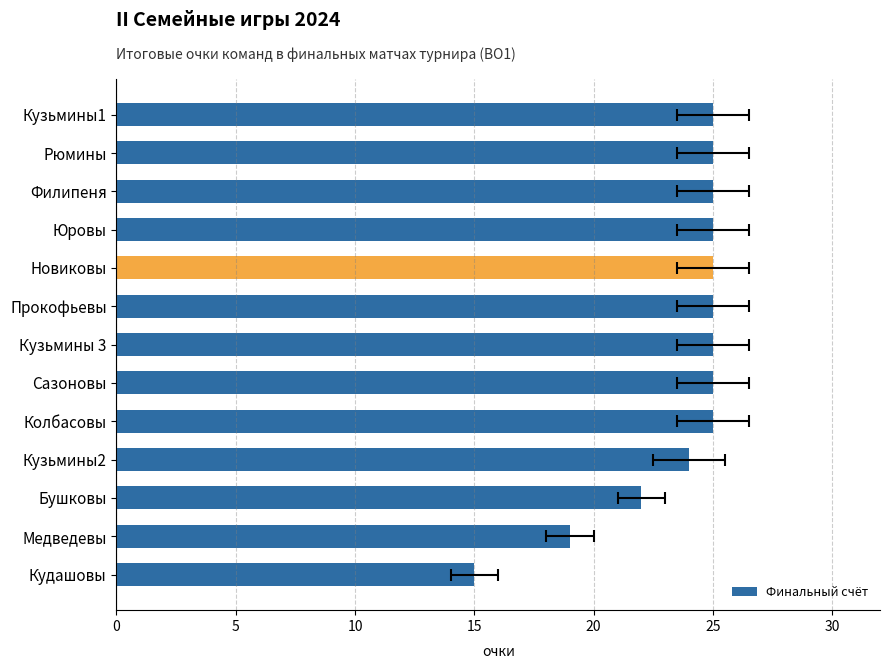

The chart shows a value of 19 at Медведевы. True or false?

True